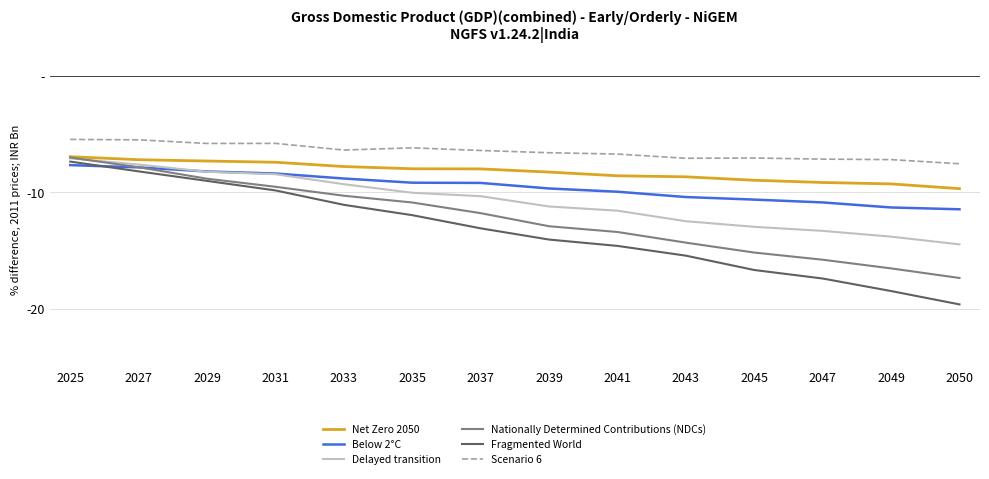

What is the difference between the maximum and minimum values in the Fragmented World series?

12.3